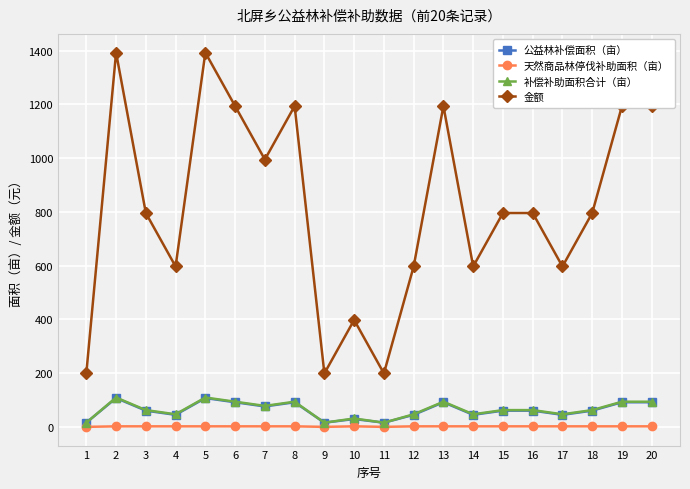

What is the total value across all series at 3?

920.4